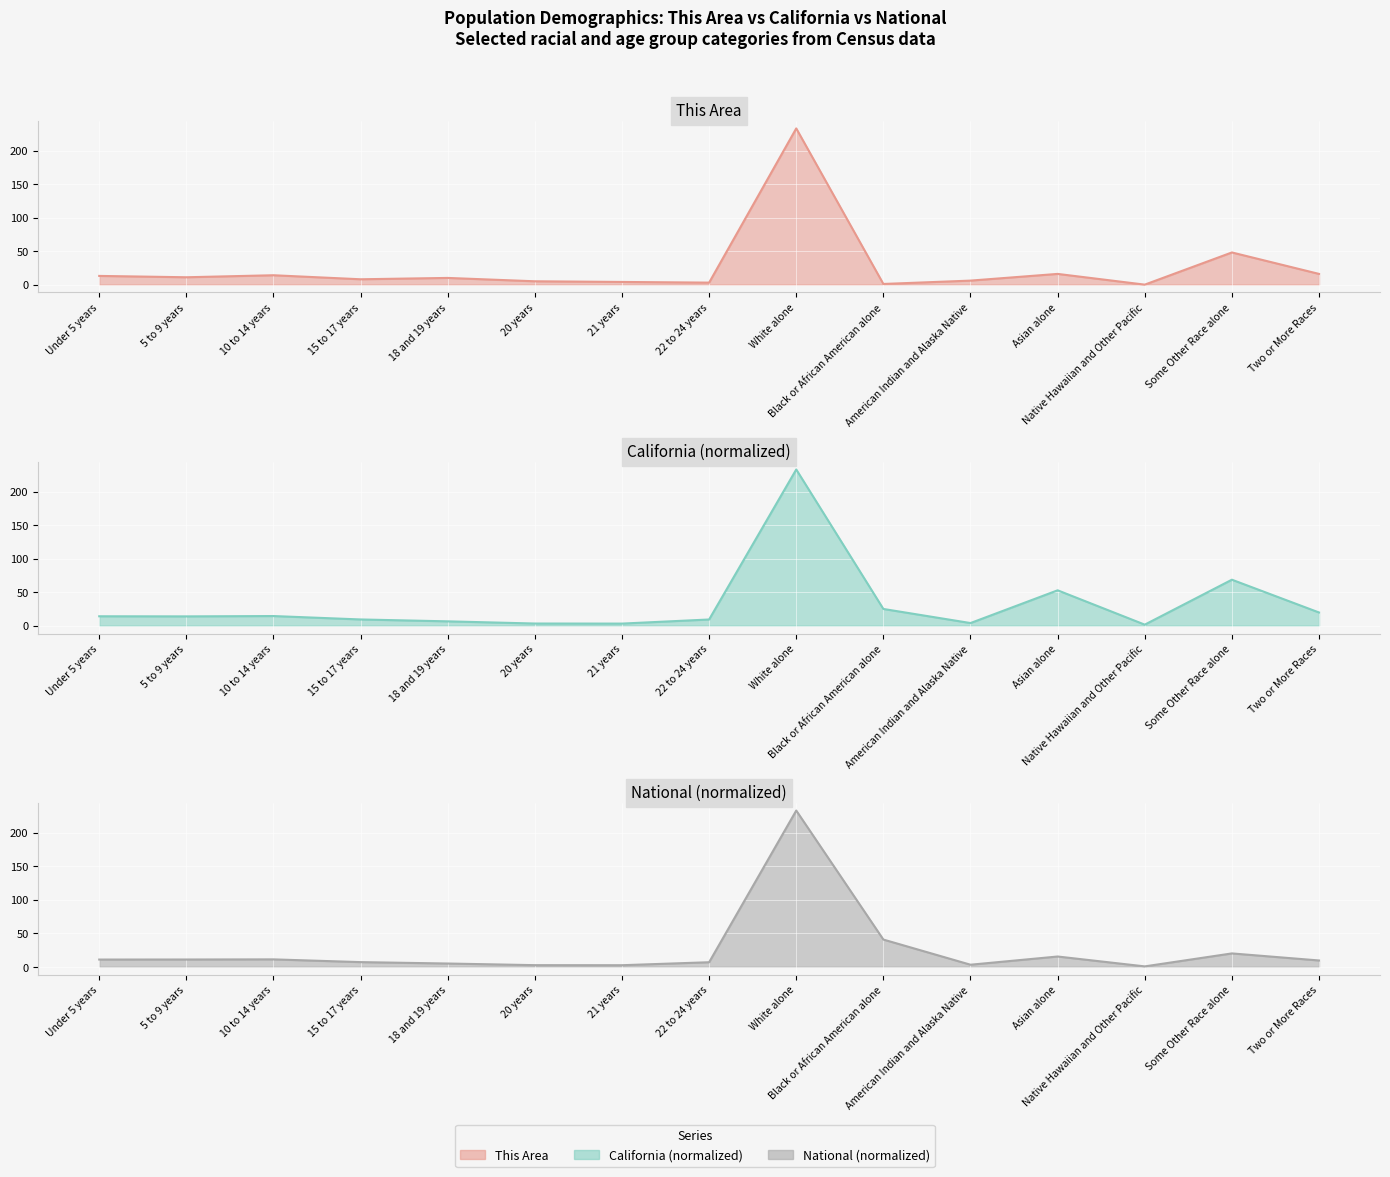

What is the label of the 14th point from the left?

Some Other Race alone